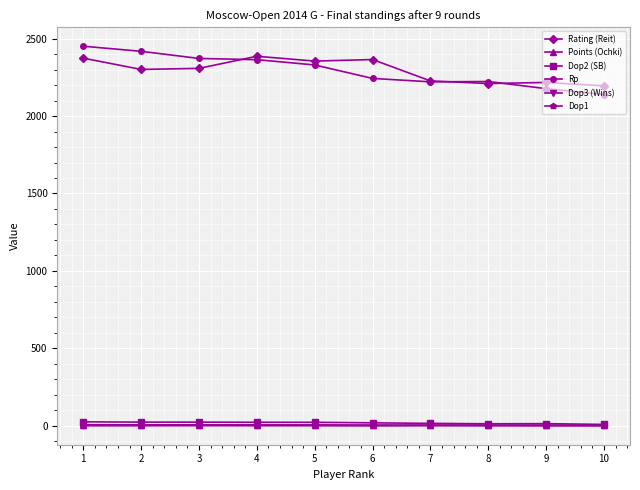

What is the difference between the second highest and second lowest values in the Rp series?

241.0